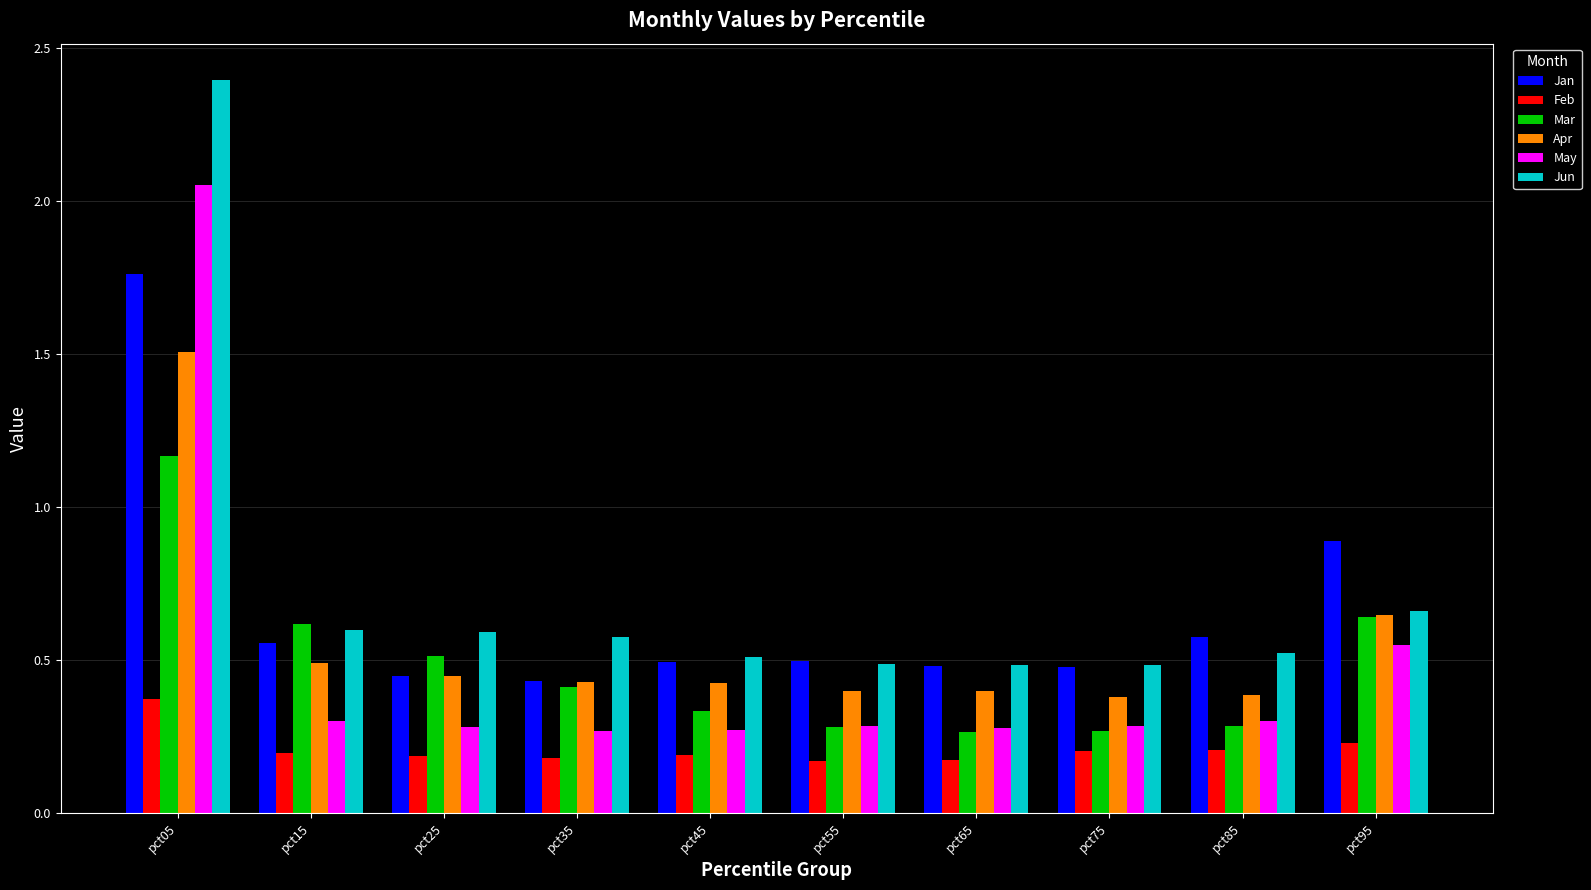

At which label is Jan closest to 1?

pct95